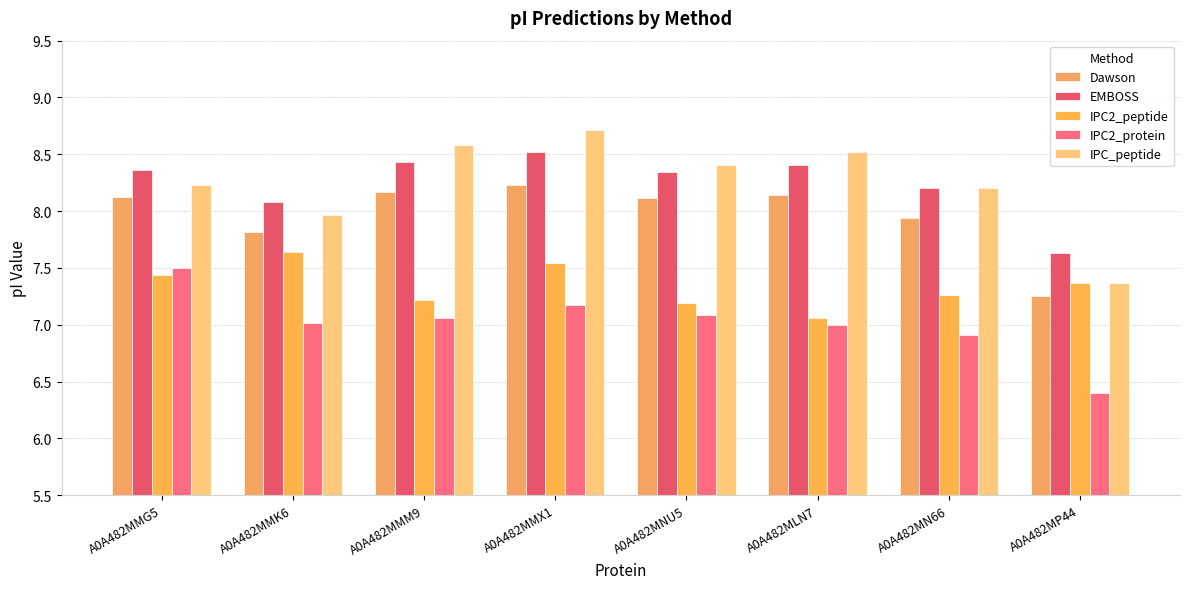

How many groups of bars are there?

8